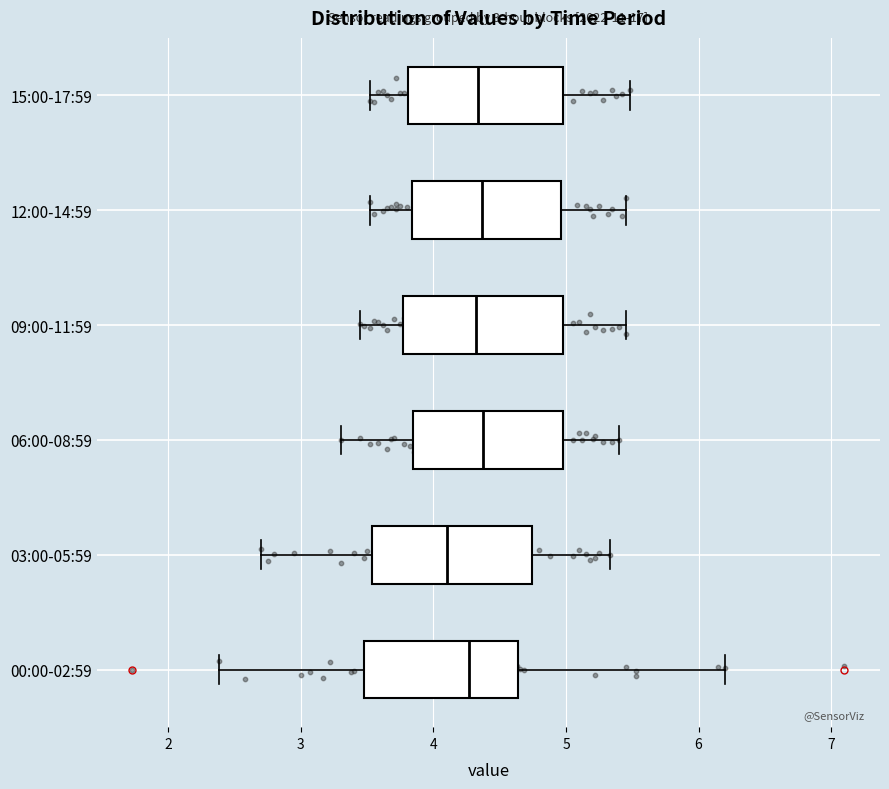

Reading bottom to top, read every box against the x-axis: the position of its median line, the range the box covers, and the ends of its whiskers. The values are not printed on the chart, so give them approximately, as read against the axis.

00:00-02:59: median 4.3, box 3.5 to 4.6, whiskers 2.4 to 6.2
03:00-05:59: median 4.1, box 3.5 to 4.7, whiskers 2.7 to 5.3
06:00-08:59: median 4.4, box 3.8 to 5.0, whiskers 3.3 to 5.4
09:00-11:59: median 4.3, box 3.8 to 5.0, whiskers 3.5 to 5.5
12:00-14:59: median 4.4, box 3.8 to 5.0, whiskers 3.5 to 5.5
15:00-17:59: median 4.3, box 3.8 to 5.0, whiskers 3.5 to 5.5